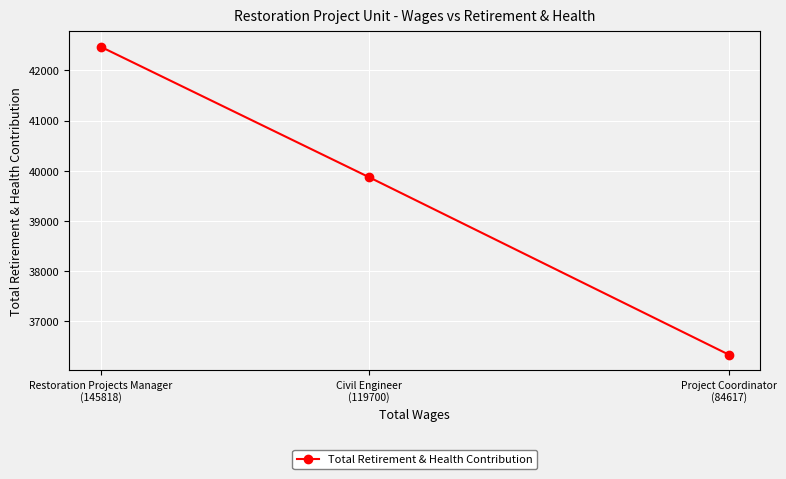

Rank the categories by value from lowest to highest.

Project Coordinator
(84617), Civil Engineer
(119700), Restoration Projects Manager
(145818)